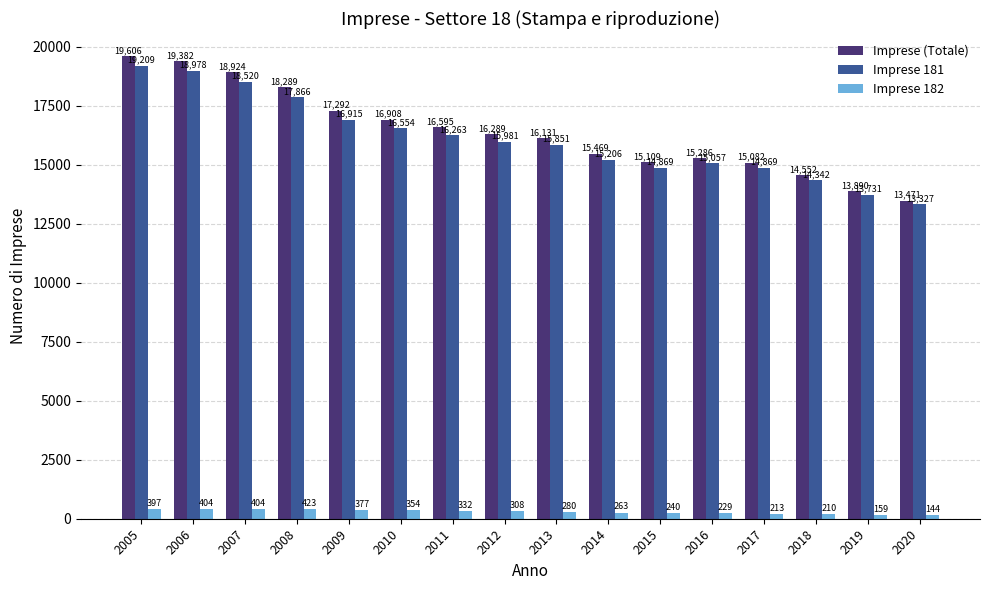

What is the difference between the highest and lowest values at 2019?

13731